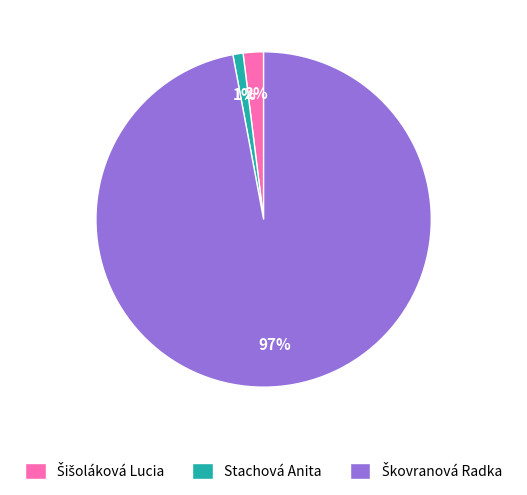

To the nearest percent, what is the average slice percentage?

33%